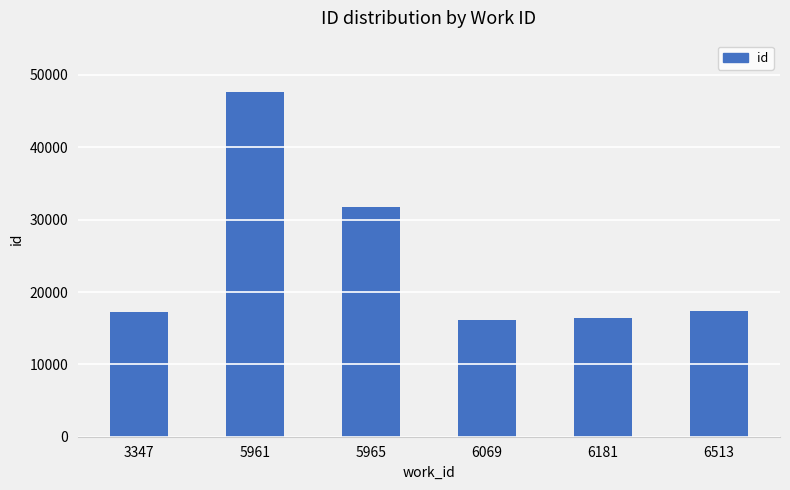

What is the difference between the maximum and minimum values?

31527